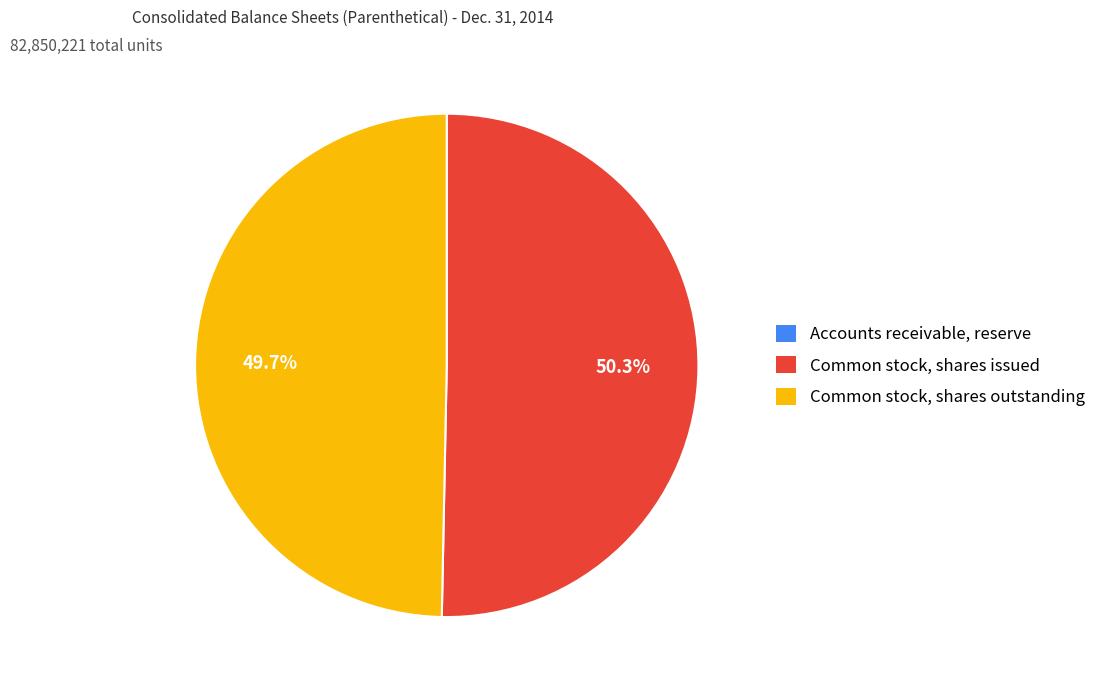

Between Common stock, shares outstanding and Common stock, shares issued, which is larger?

Common stock, shares issued